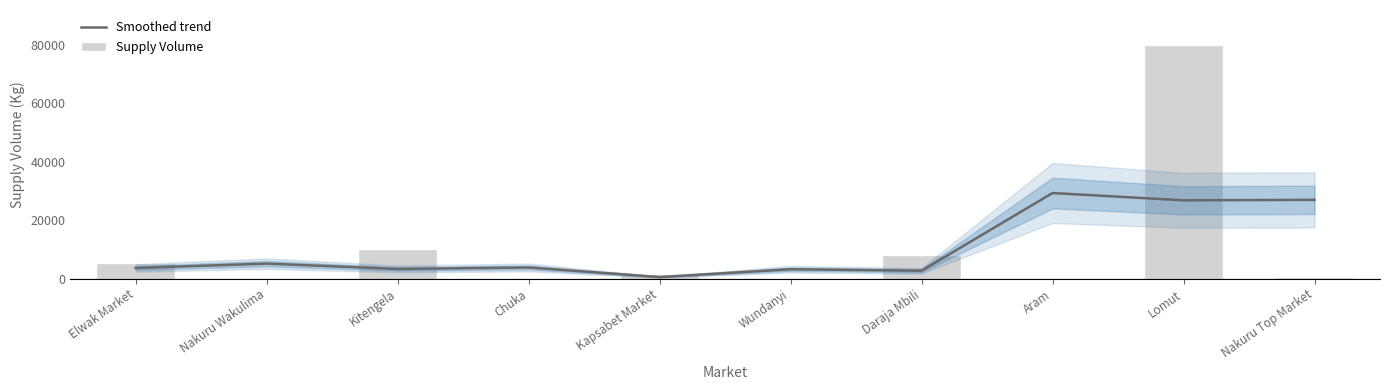

List the labels in order of Smoothed trend value, smallest first.

Kapsabet Market, Daraja Mbili, Wundanyi, Kitengela, Elwak Market, Chuka, Nakuru Wakulima, Lomut, Nakuru Top Market, Aram